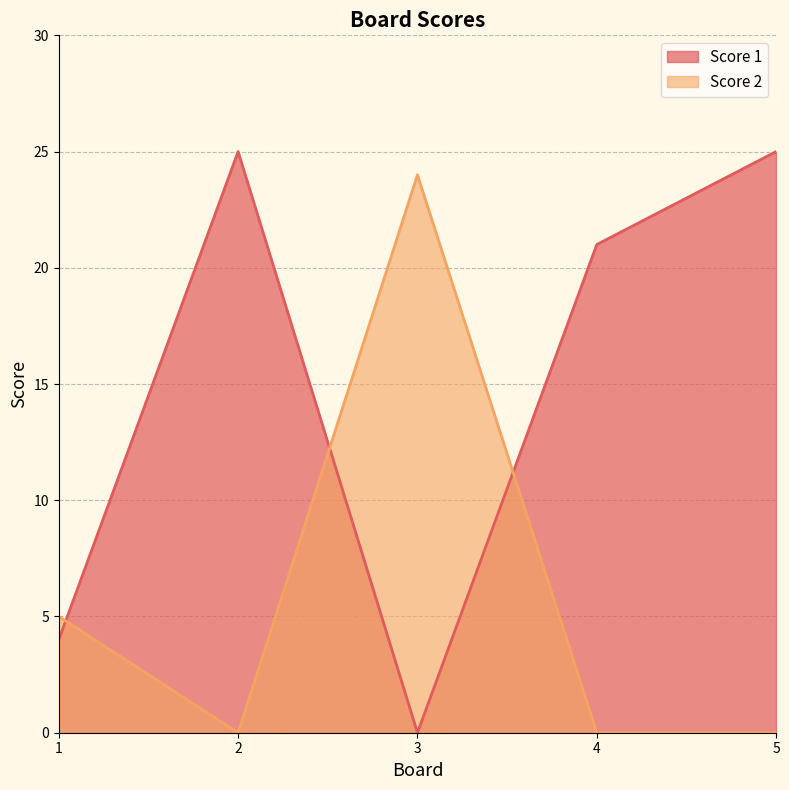

In Score 1, how many points are higher than both neighbors (excluding endpoints)?

1